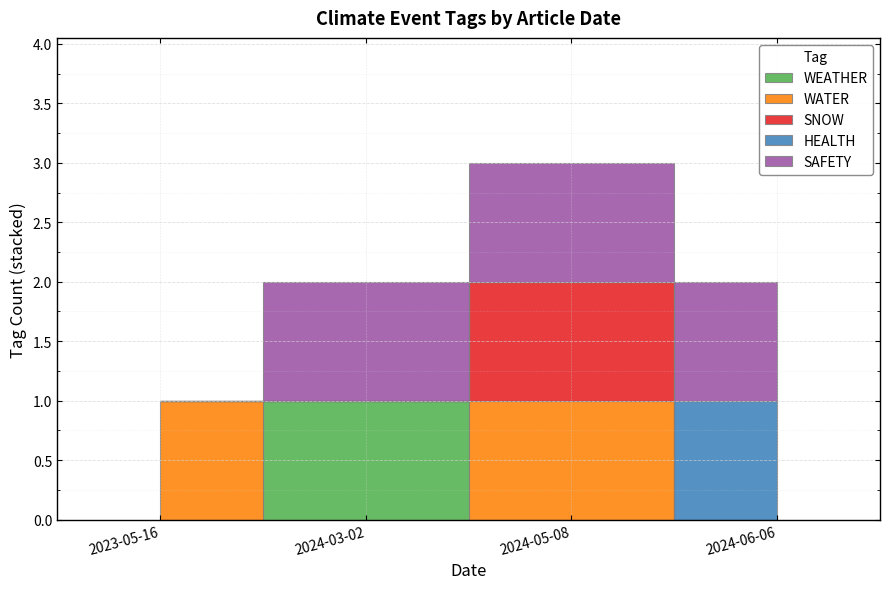

What is the label of the 3rd point from the left?

2024-05-08